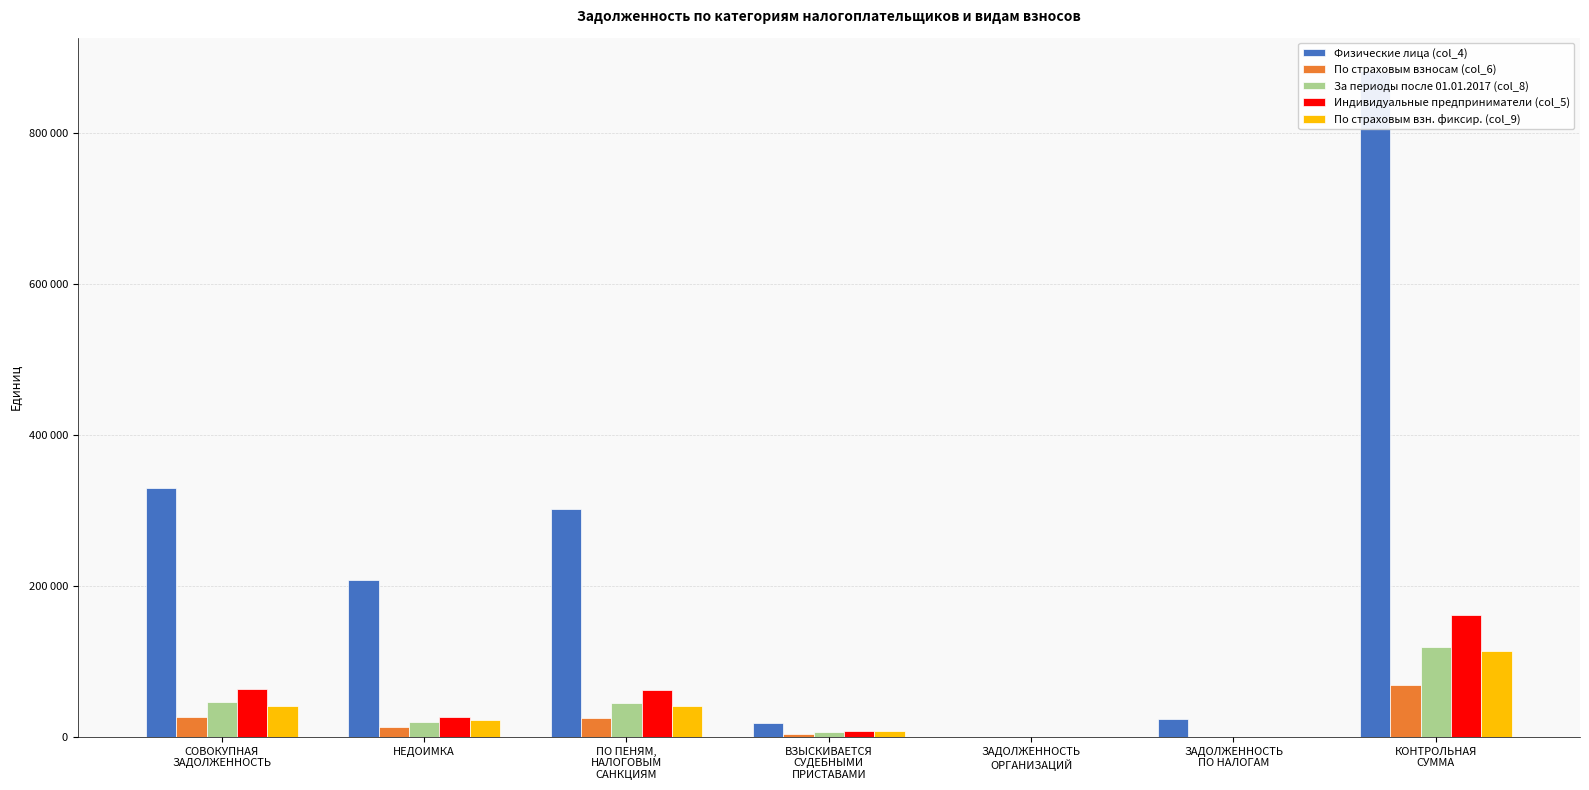

What is the label of the 4th bar from the left?

ВЗЫСКИВАЕТСЯ
СУДЕБНЫМИ
ПРИСТАВАМИ